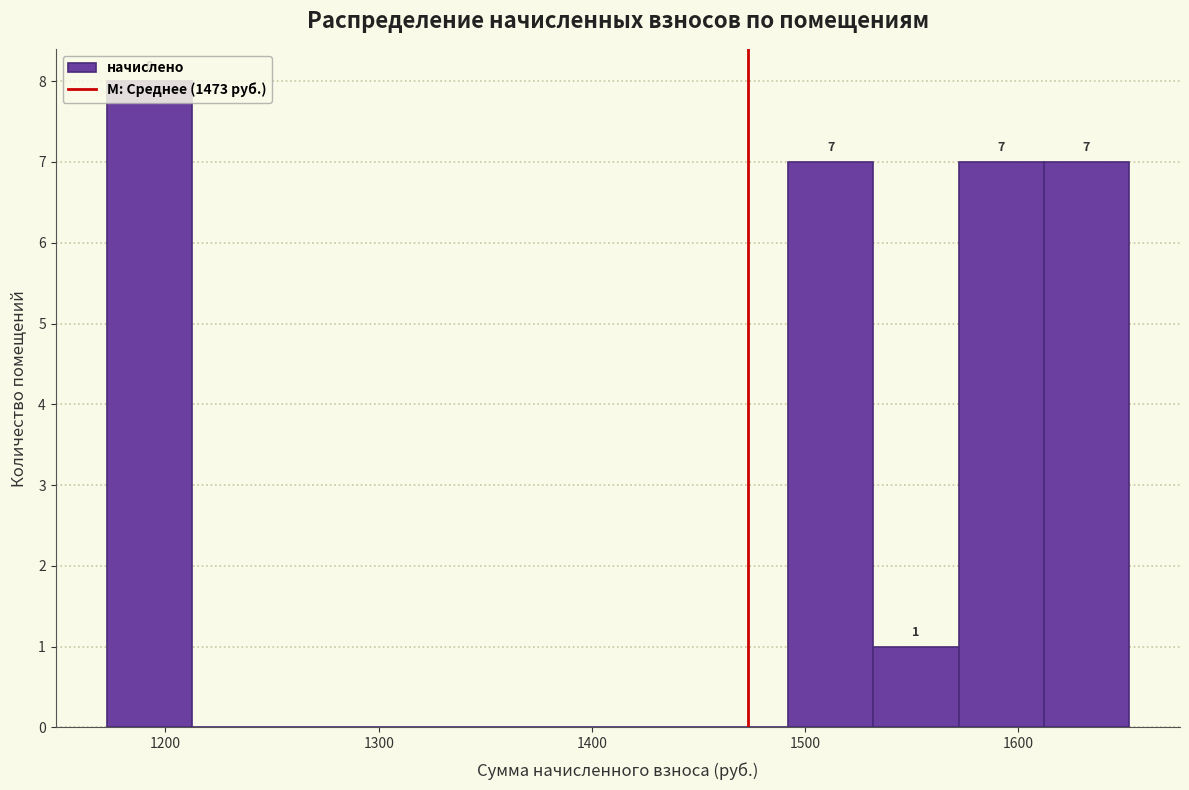

Around what value on the x-axis is the tallest bar? Give the approximate position of its centre, as read against the axis.

1190